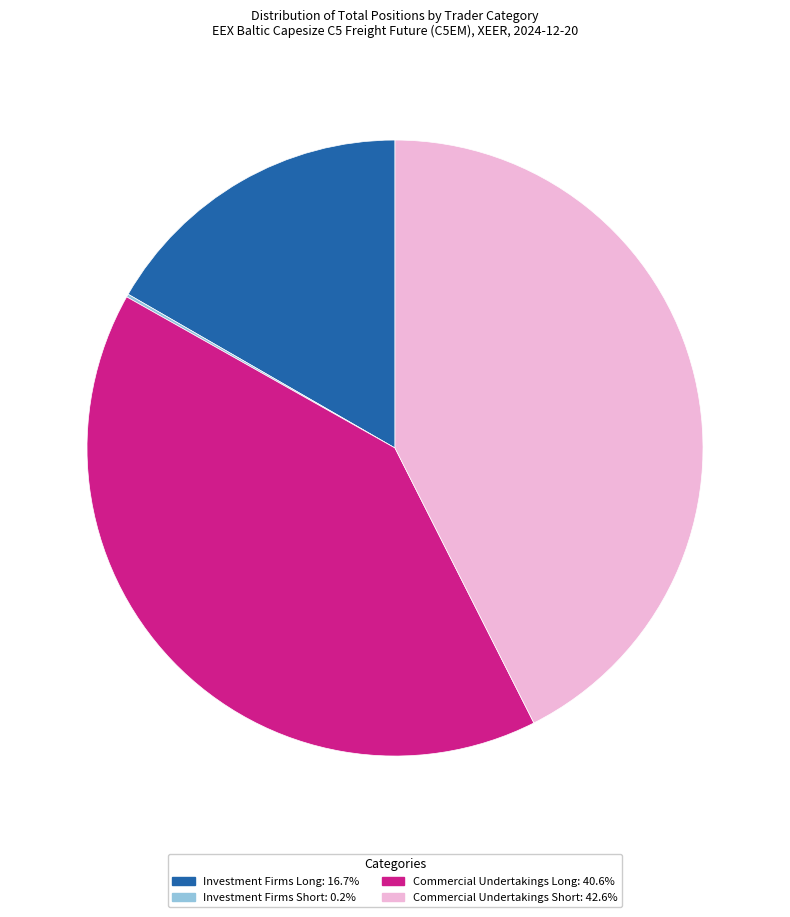

Is there any slice that represents more than half of the pie?

No